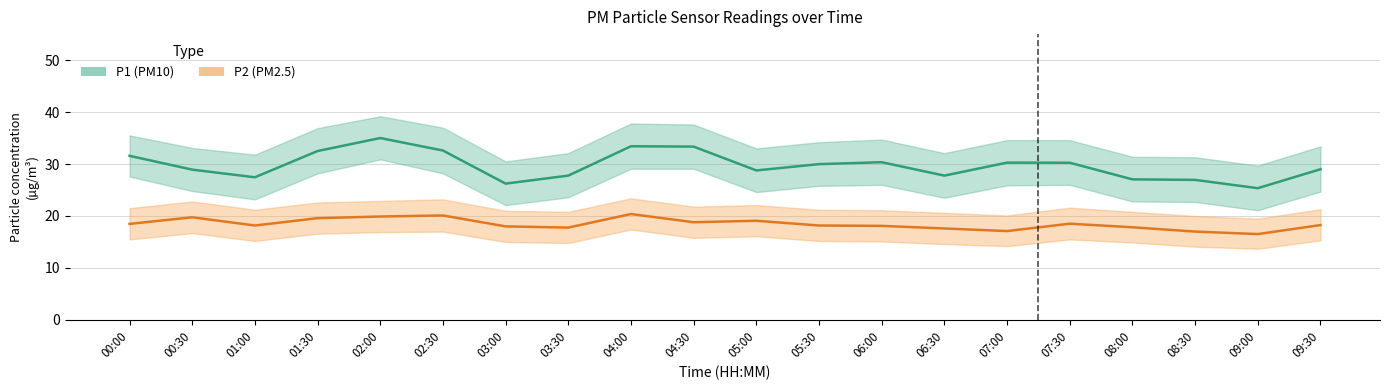

Where does the P2 (PM2.5) series first go above 18?

00:00